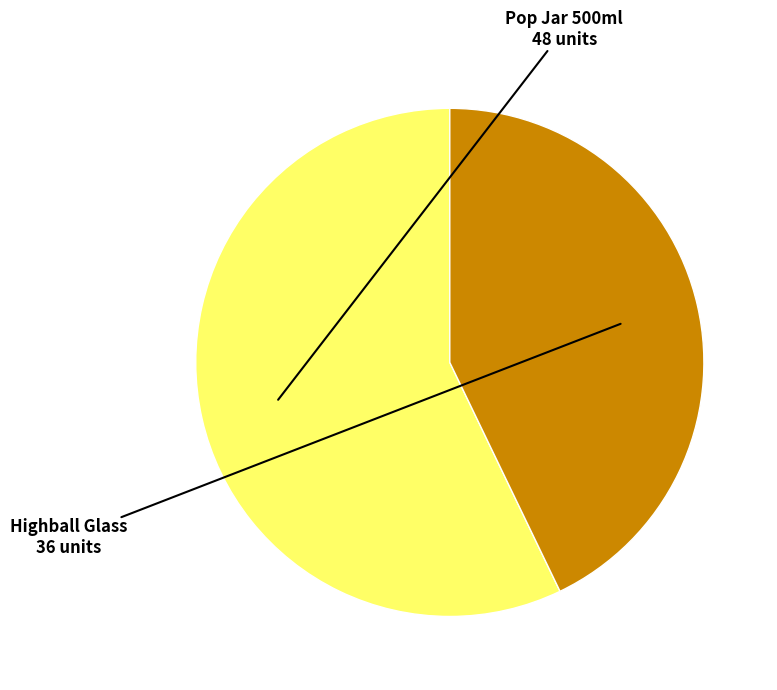

Combined, do Highball Glass and Pop Jar 500ml account for over 50%?

Yes